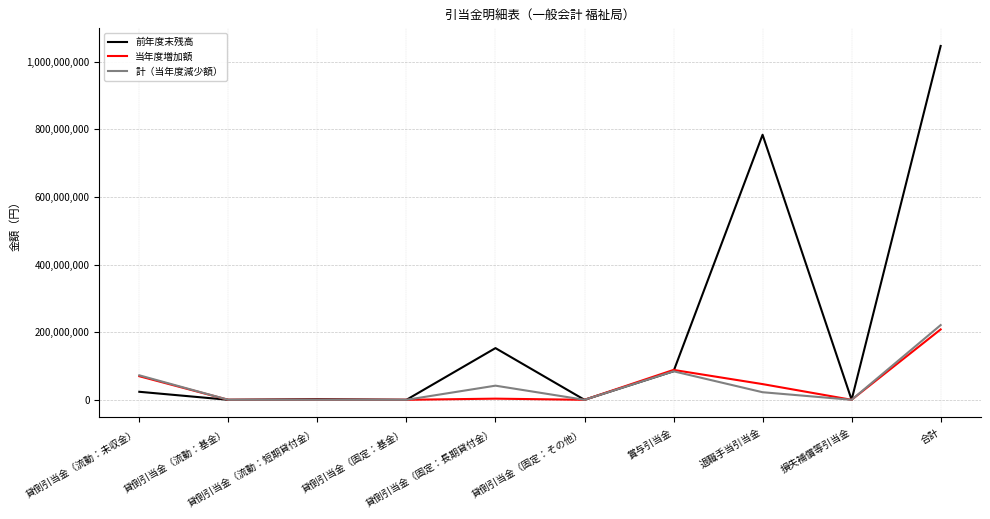

What is the total value across all series at 貸倒引当金（流動：短期貸付金）?

1944994